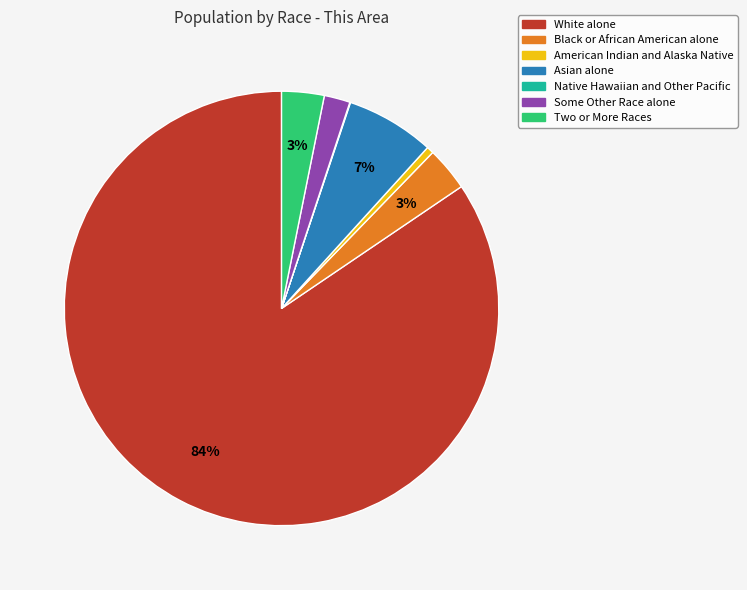

Do Two or More Races and Black or African American alone together represent more than half of the pie?

No